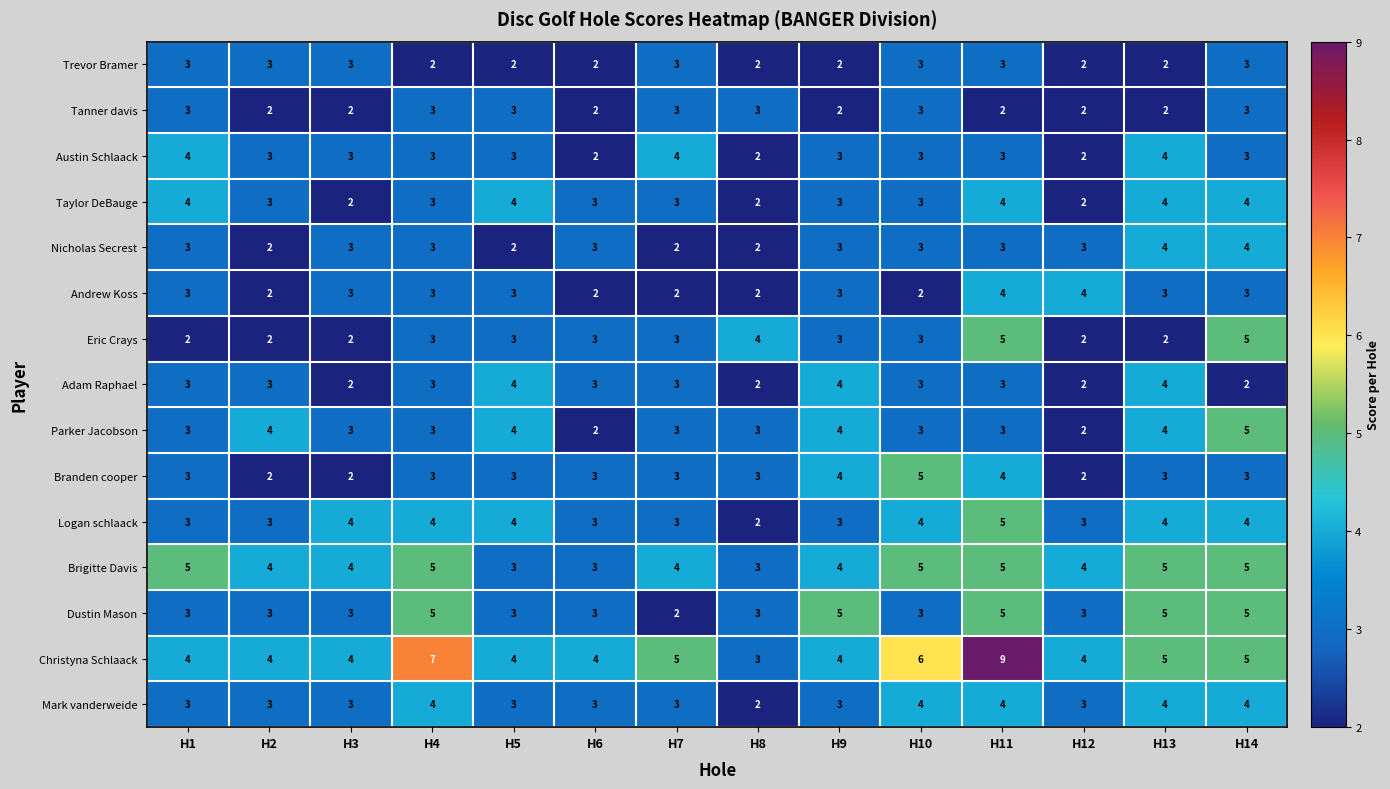

Which series changed the most between H5 and H6?

Parker Jacobson